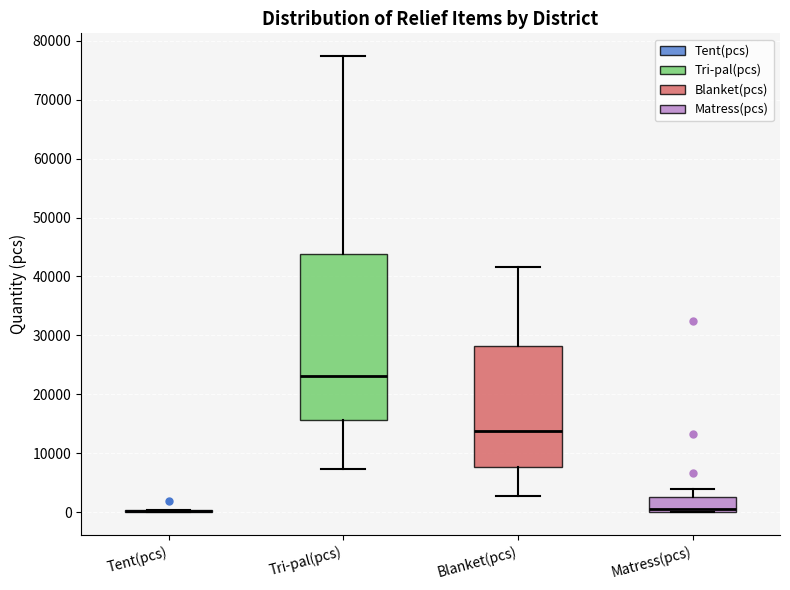

Where does the median line of the box for Blanket(pcs) sit on the y-axis? The values are not printed on the chart, so give them approximately, as read against the axis.

14000